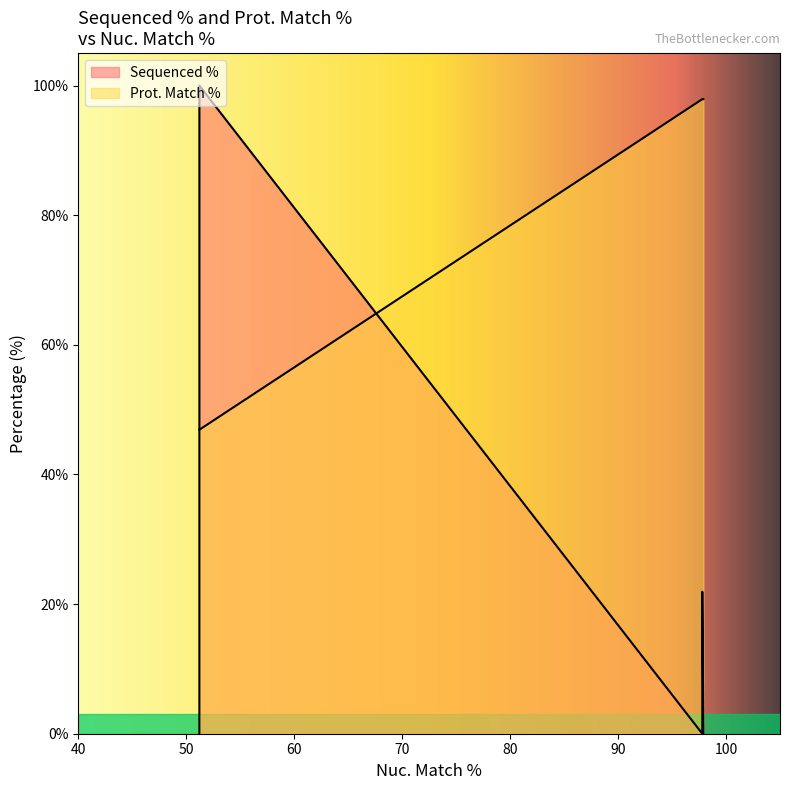

List the labels in order of Prot. Match % value, smallest first.

51.2, 51.2, 51.2, 97.9, 97.9, 97.8, 97.8, 97.8